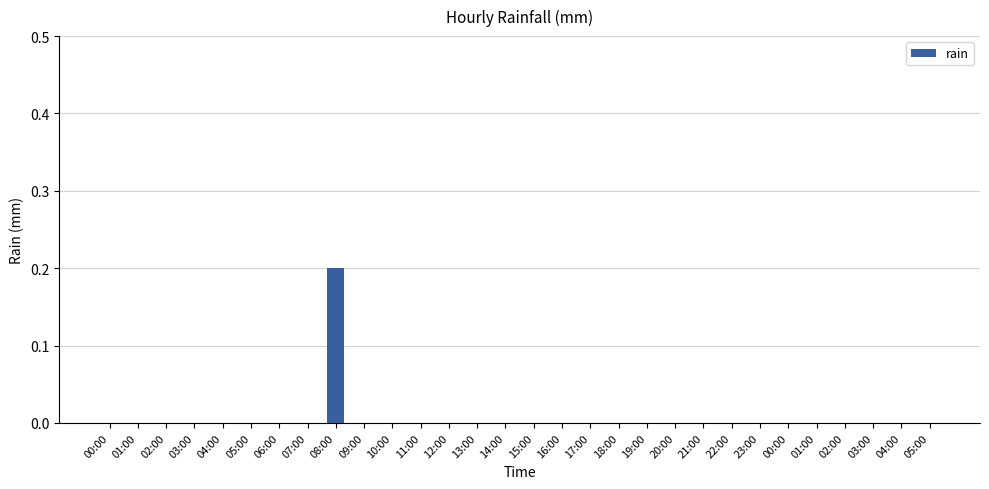

Reading left to right, transcribe all the data shown in this chart.

00:00=0.0	01:00=0.0	02:00=0.0	03:00=0.0	04:00=0.0	05:00=0.0	06:00=0.0	07:00=0.0	08:00=0.2	09:00=0.0	10:00=0.0	11:00=0.0	12:00=0.0	13:00=0.0	14:00=0.0	15:00=0.0	16:00=0.0	17:00=0.0	18:00=0.0	19:00=0.0	20:00=0.0	21:00=0.0	22:00=0.0	23:00=0.0	00:00=0.0	01:00=0.0	02:00=0.0	03:00=0.0	04:00=0.0	05:00=0.0